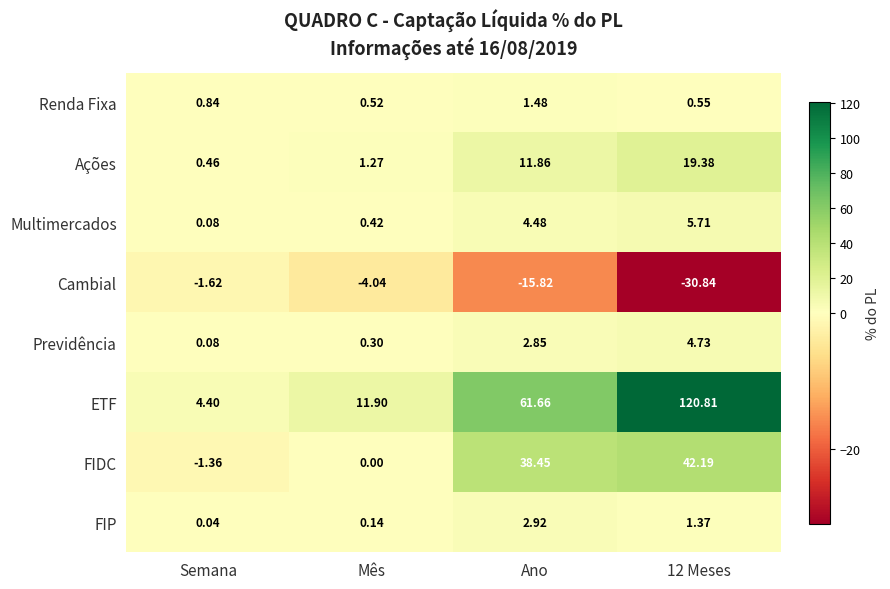

Which series has the largest range (max minus min)?

ETF